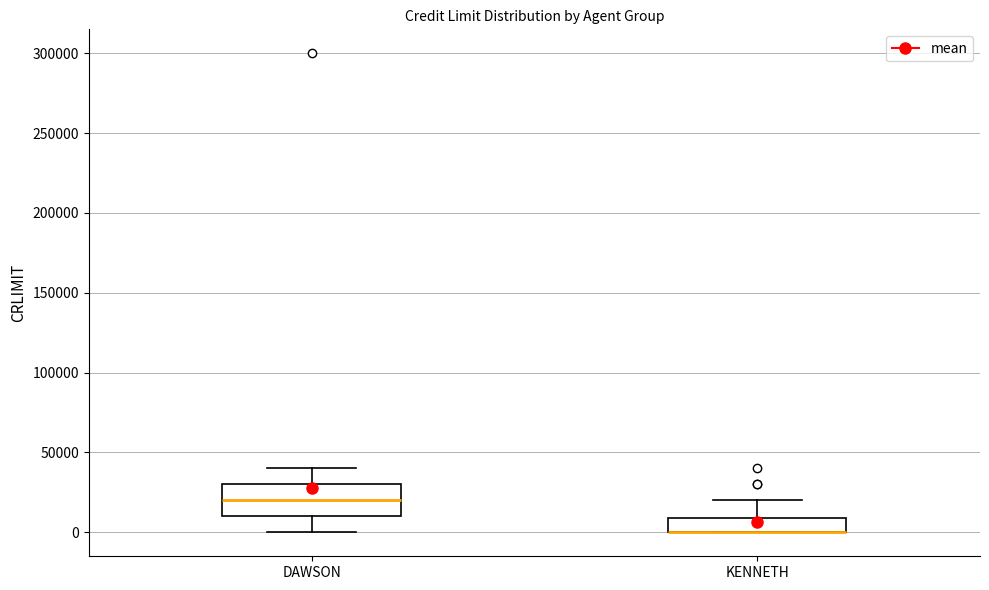

Reading left to right, transcribe this box plot: for each box, give where its median line is, the range the box spans, and where its two whiskers end, as read against the y-axis. The values are not printed on the chart, so give them approximately, as read against the axis.

DAWSON: median 20000, box 10000 to 30000, whiskers 0 to 40000
KENNETH: median 0 (drawn on the box's lower edge), box 0 to 10000, whiskers 0 to 20000